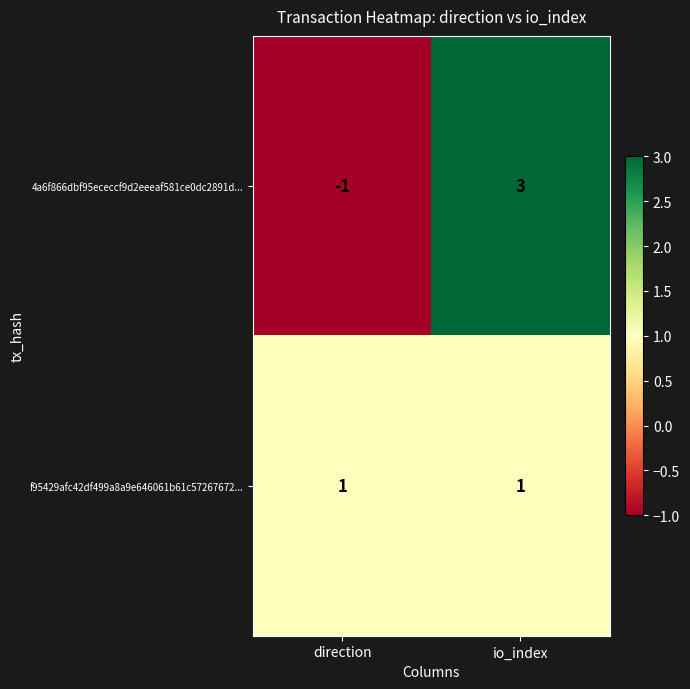

How many negative values does the 4a6f866dbf95ececcf9d2eeeaf581ce0dc2891d... series have?

1